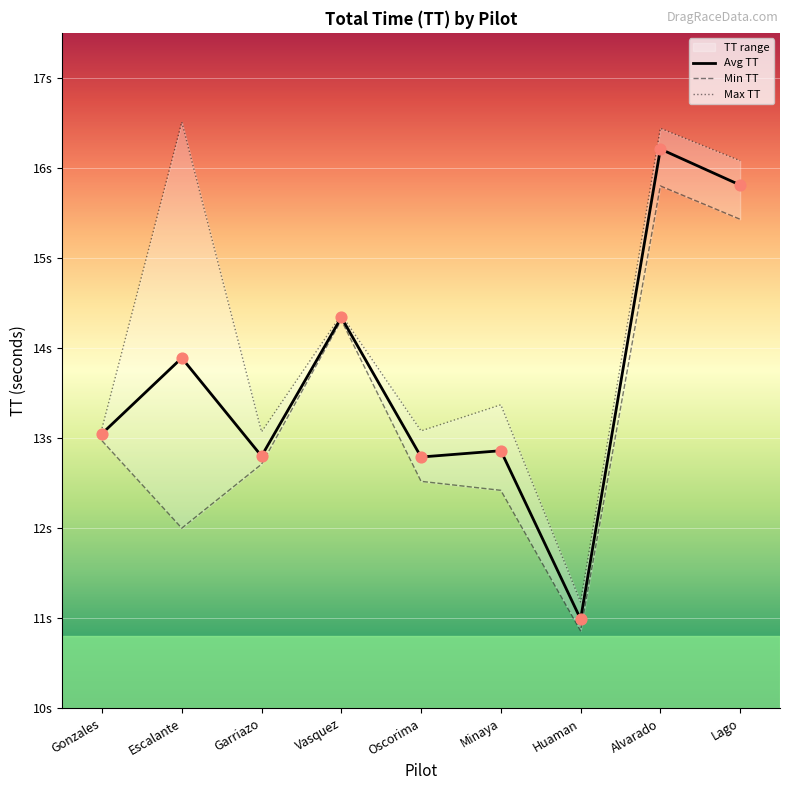

At which category is the sum across all series the highest?

Alvarado